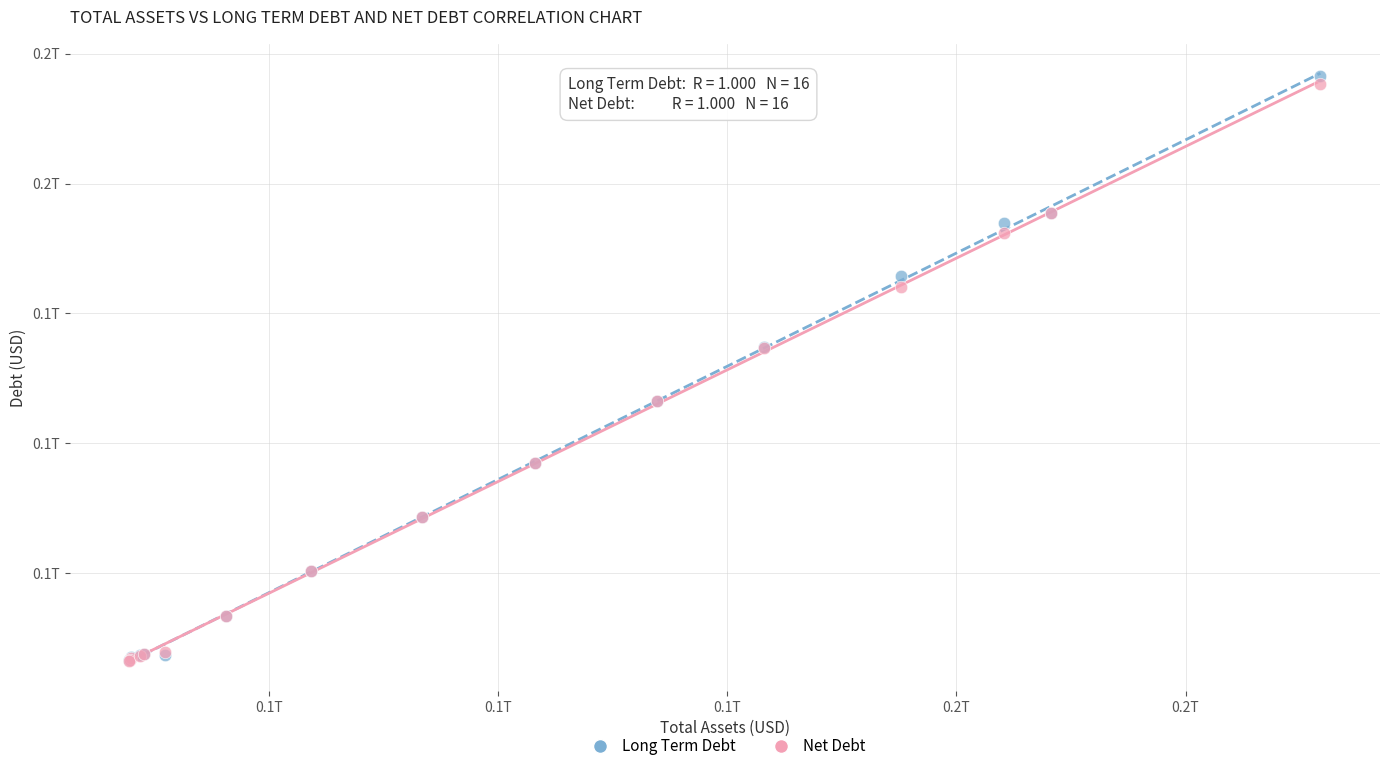

What are all the series names shown in the legend?

Long Term Debt, Net Debt